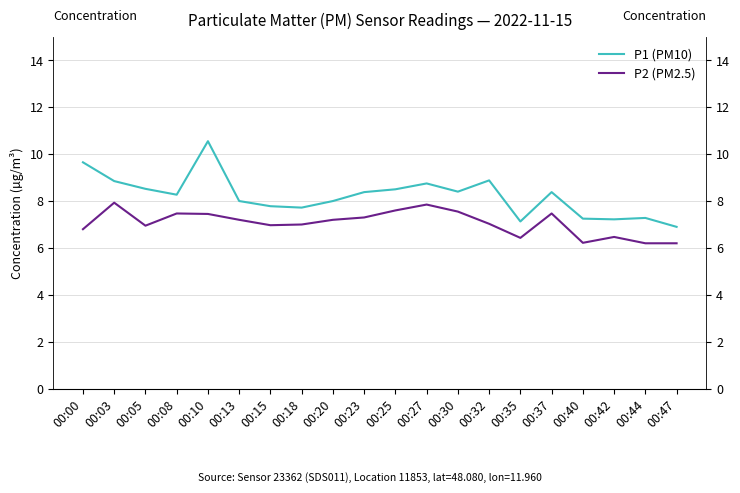

Which has a higher value, 00:44 or 00:47?

00:44